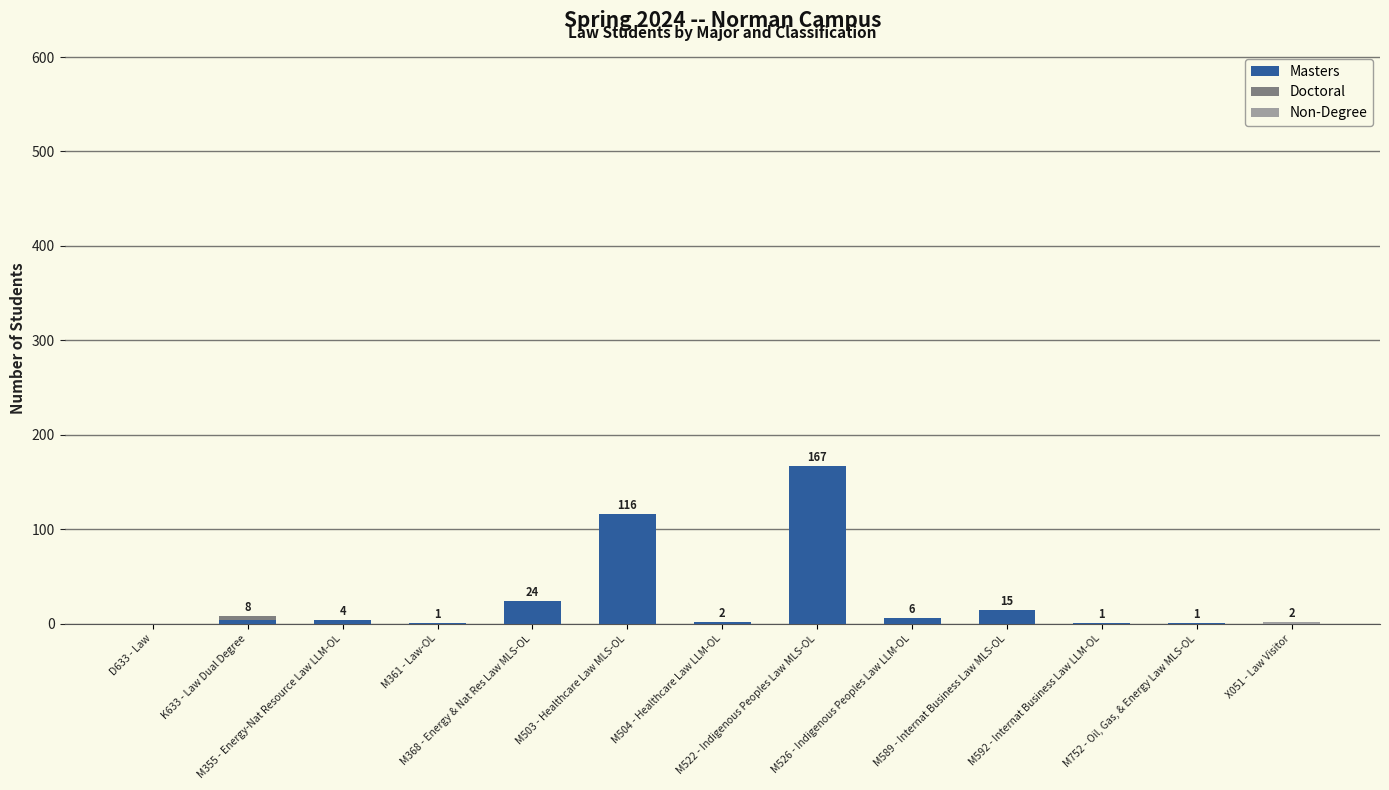

How many Doctoral values are between 0 and 1?

12